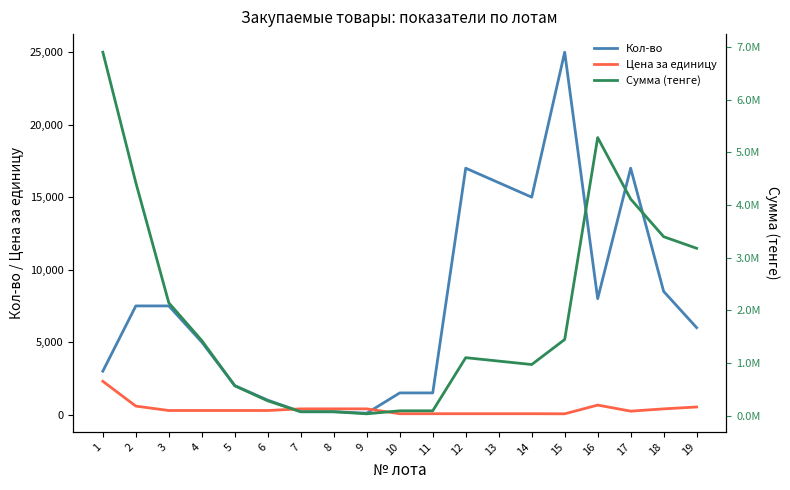

At which category is the sum across all series the highest?

1